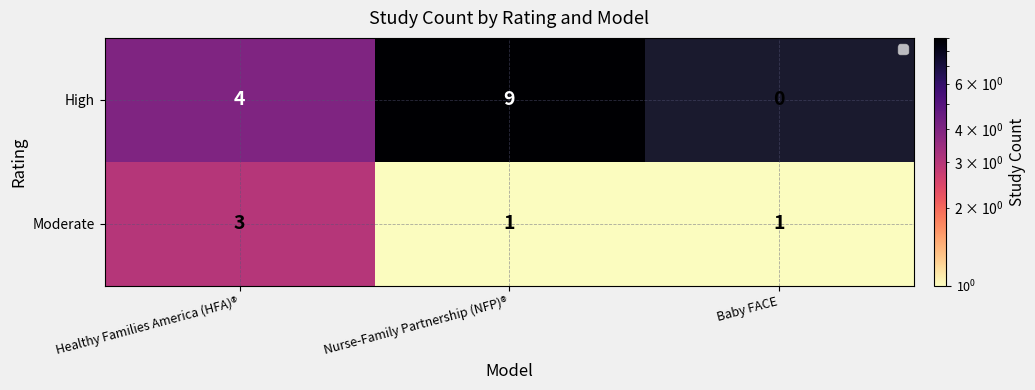

The value of Moderate at Healthy Families America (HFA)® is 5. True or false?

False